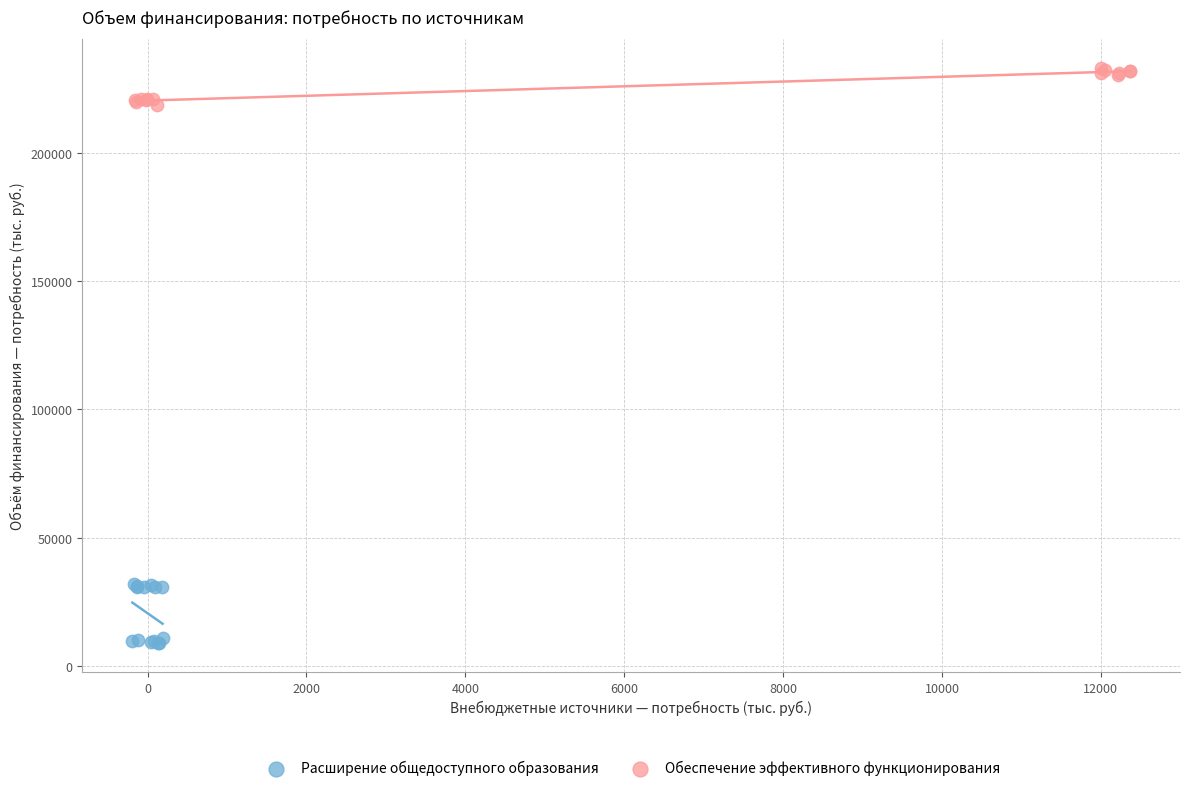

Which series has the widest spread of Y values?

Расширение общедоступного образования